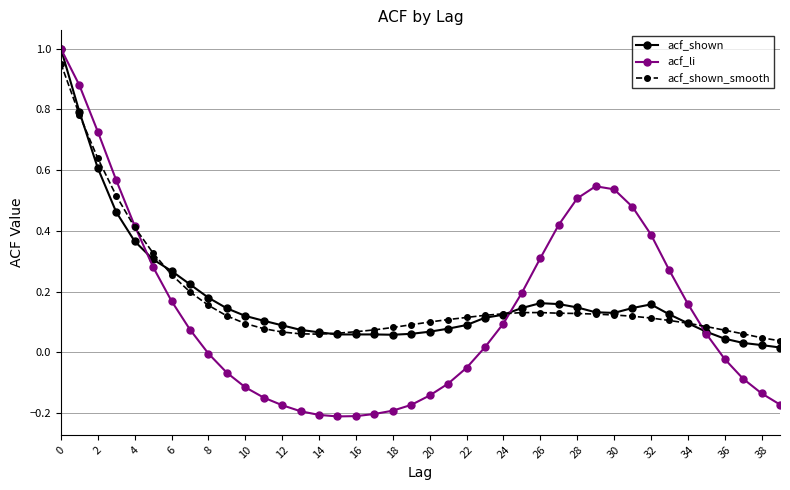

Which series has the largest range (max minus min)?

acf_li